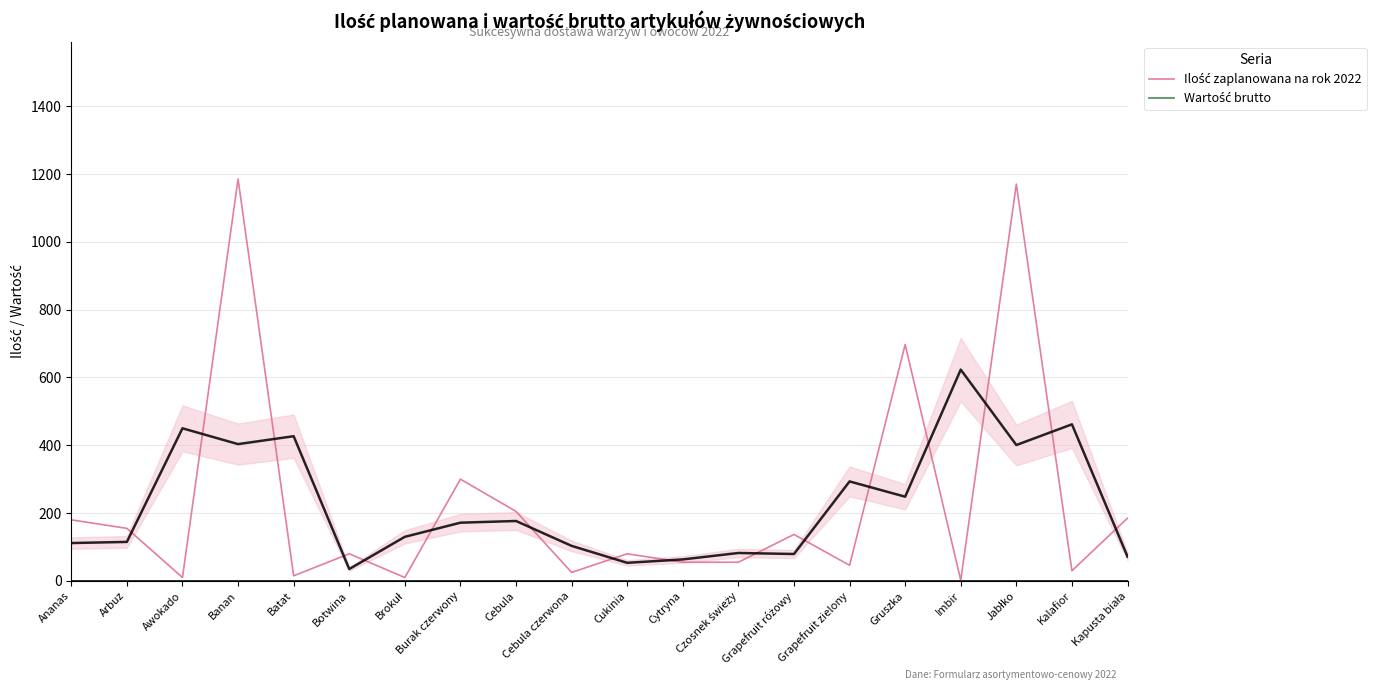

True or false: Ilość zaplanowana na rok 2022 (trend) and Wartość brutto (trend) intersect in this chart.

False